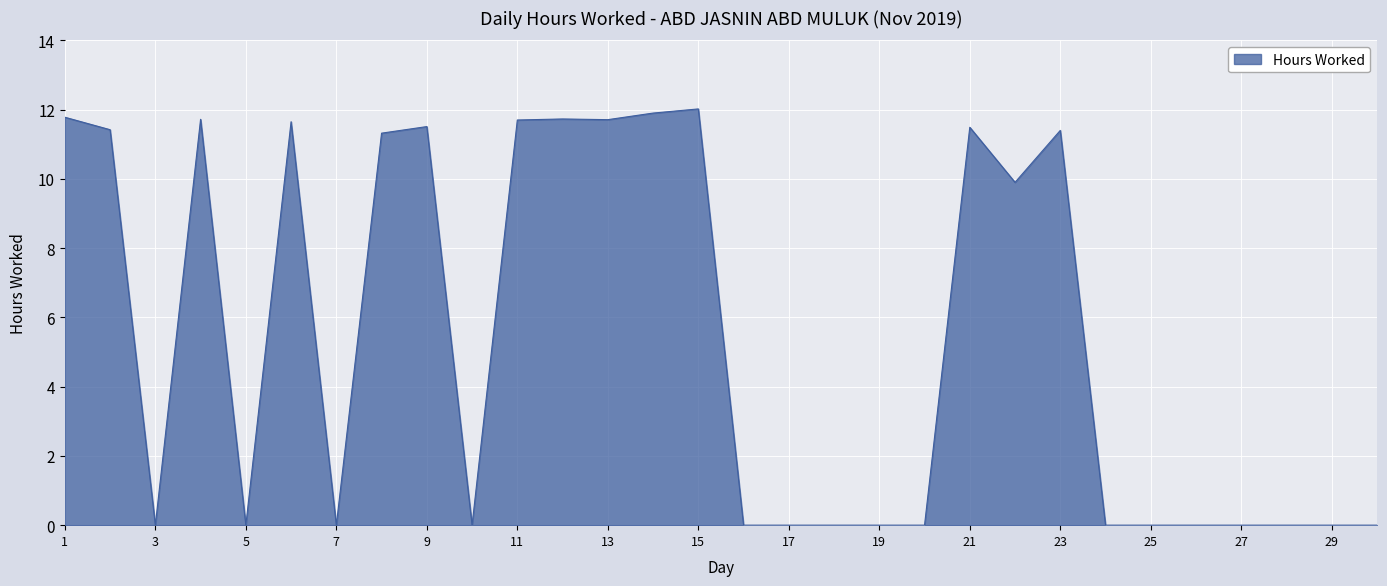

What is the difference between the maximum and minimum values?

12.0